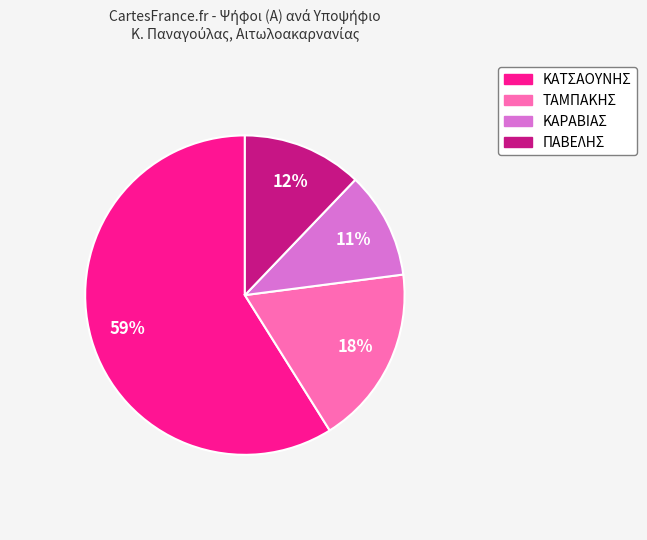

Is there a majority slice in this chart?

Yes